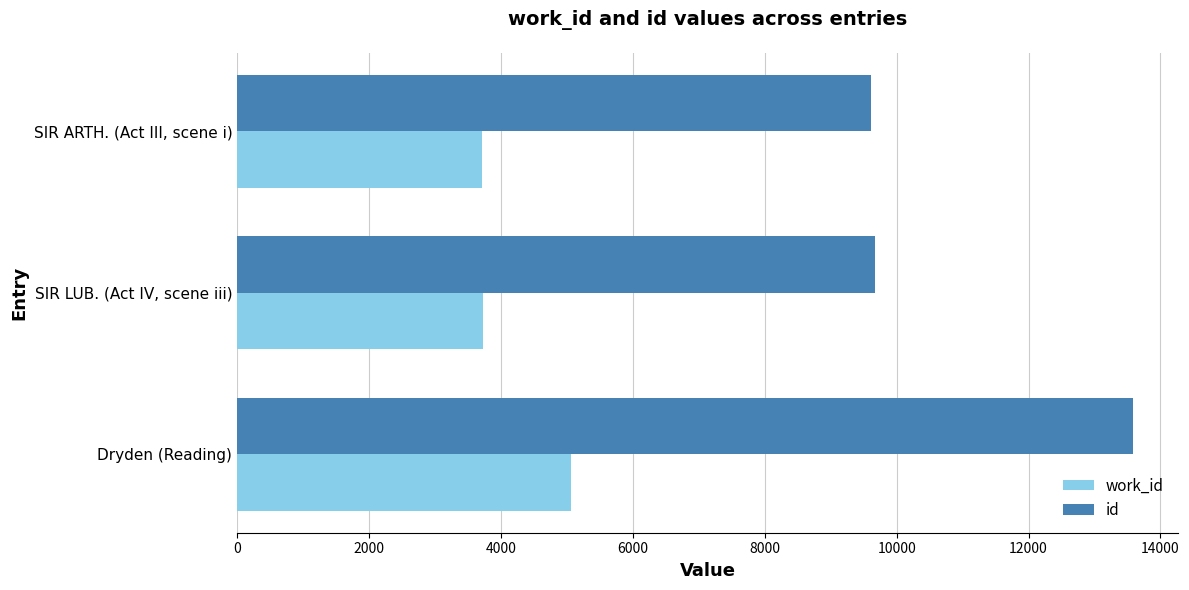

Between SIR LUB. (Act IV, scene iii) and Dryden (Reading), which series saw the biggest shift?

id